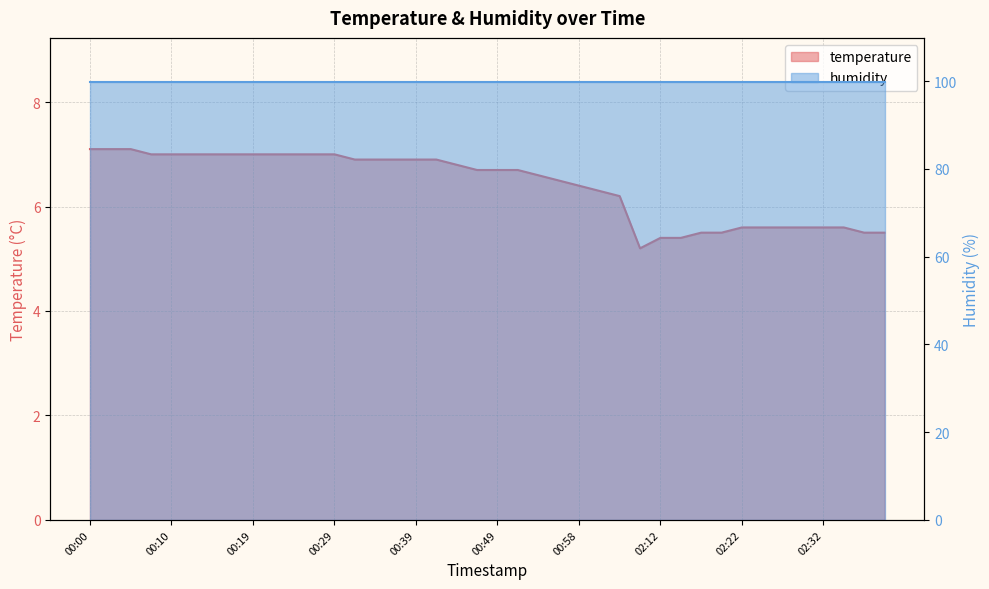

How many interior local valleys (lower than both neighbors) does the data have?

1